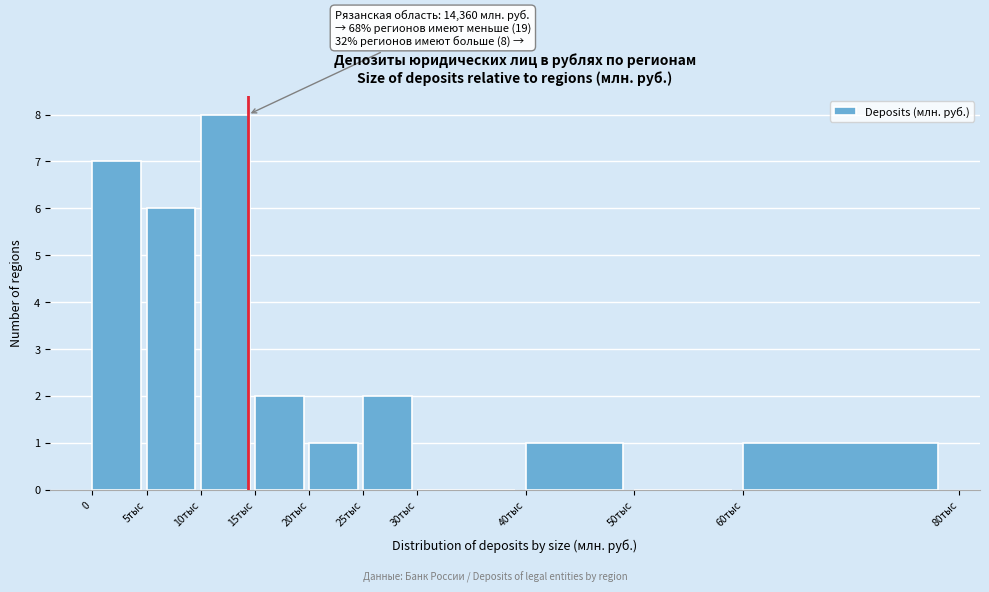

Reading left to right, list all the values displayed in this chart.

0=7	5тыс=6	10тыс=8	15тыс=2	20тыс=1	25тыс=2	30тыс=0	40тыс=1	50тыс=0	60тыс=1